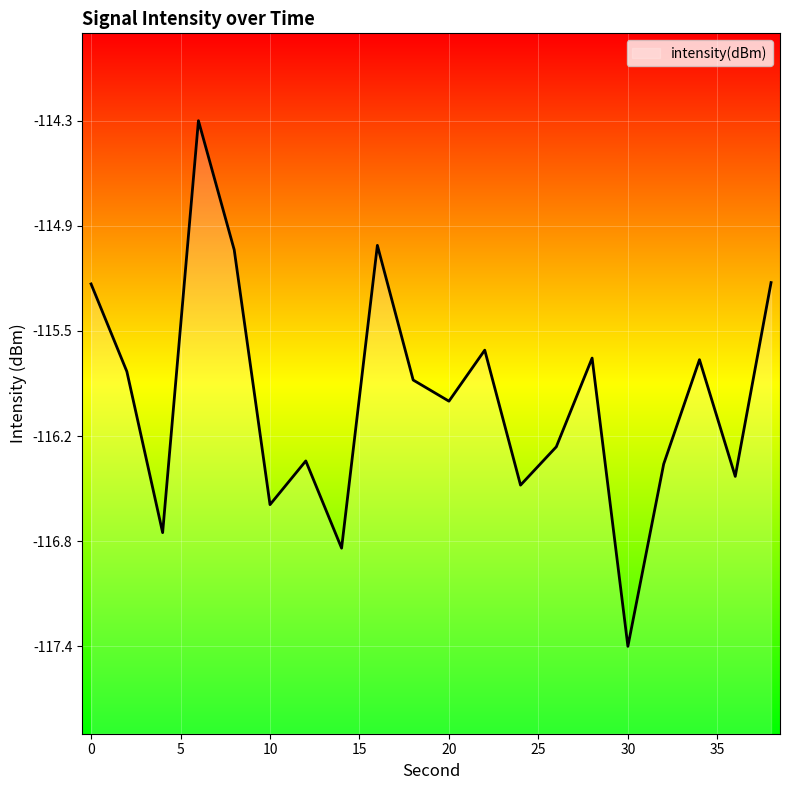

What is the change in value from 12 to 38?

+1.0